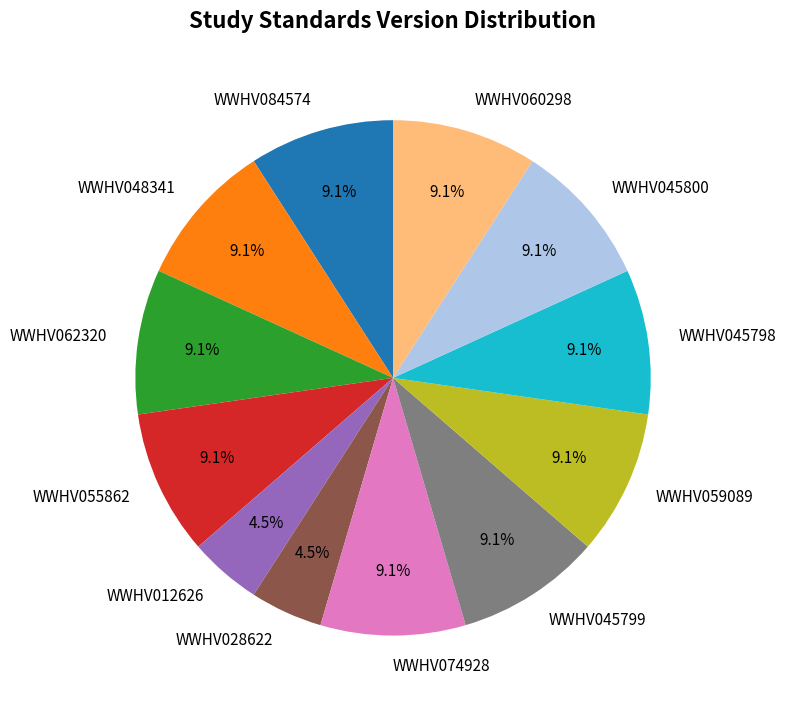

Which has a higher value, WWHV028622 or WWHV060298?

WWHV060298